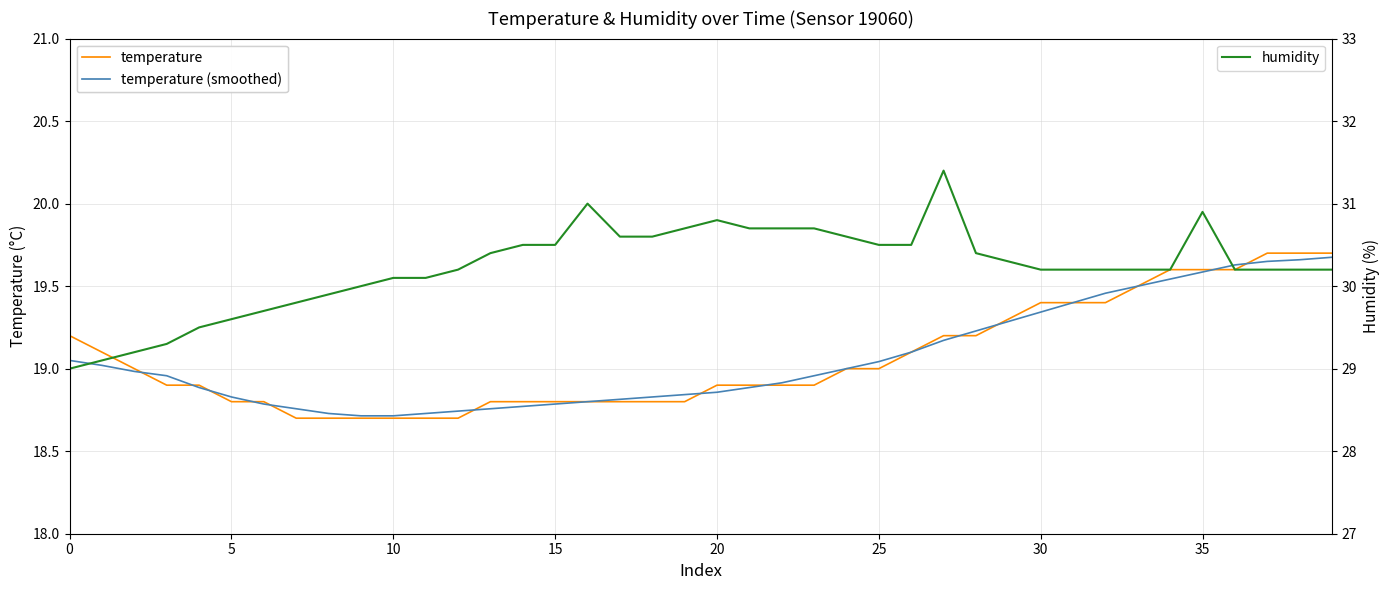

At how many categories does at least one series exceed 23?

40